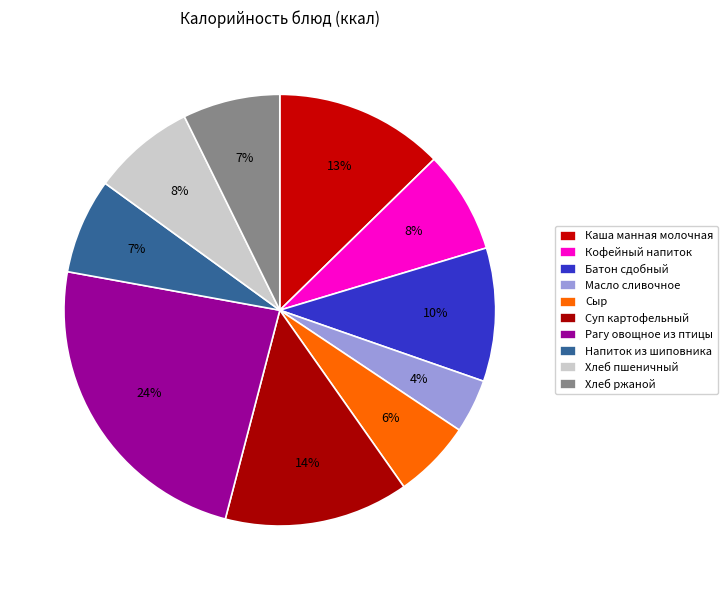

How many segments does this pie chart have?

10